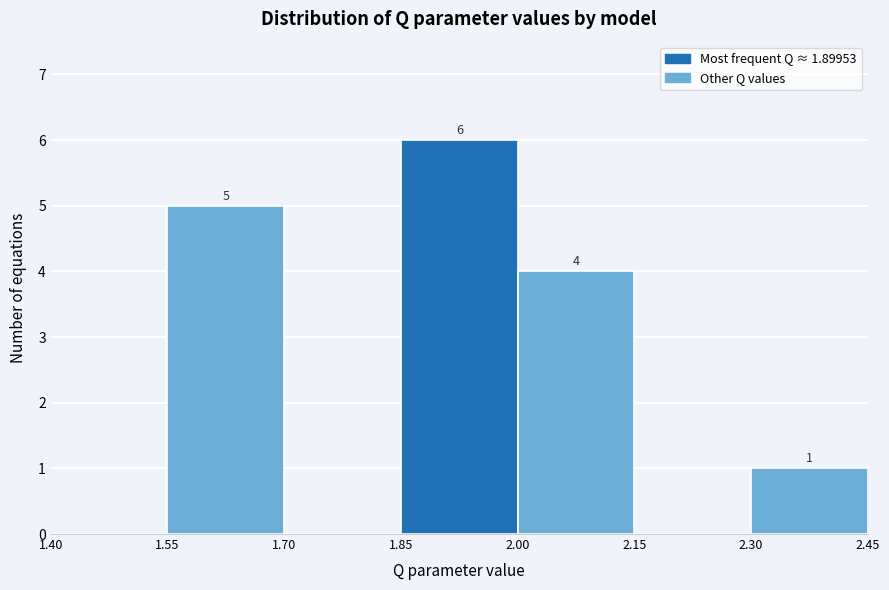

Which range on the x-axis has the tallest bar?

1.85 to 2.00